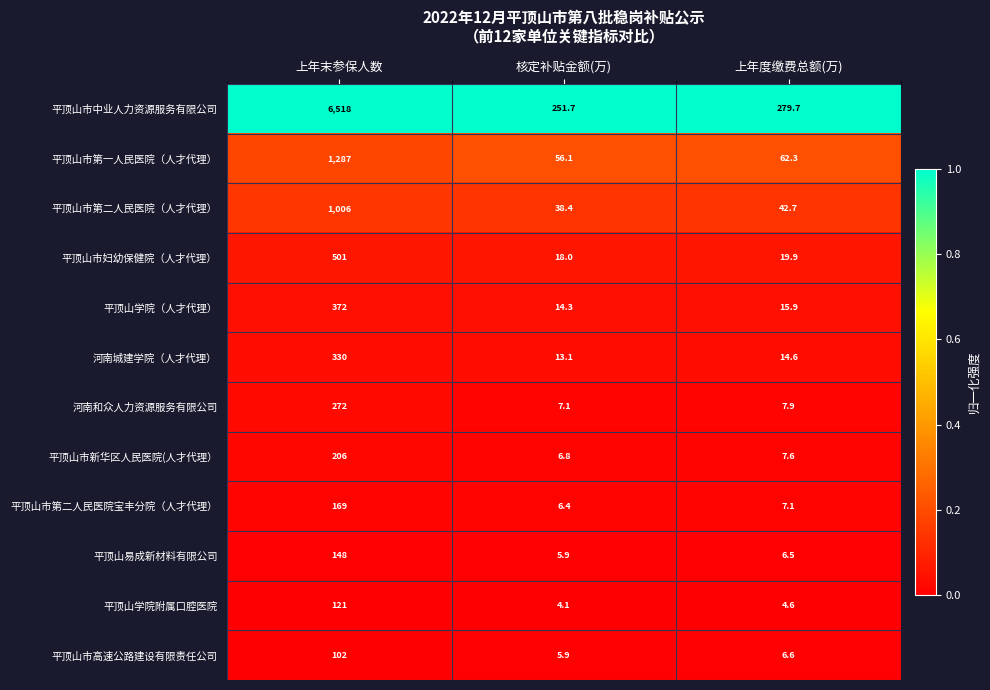

What is the spread (max minus min) of values at 上年度缴费总额(万)?

275.1